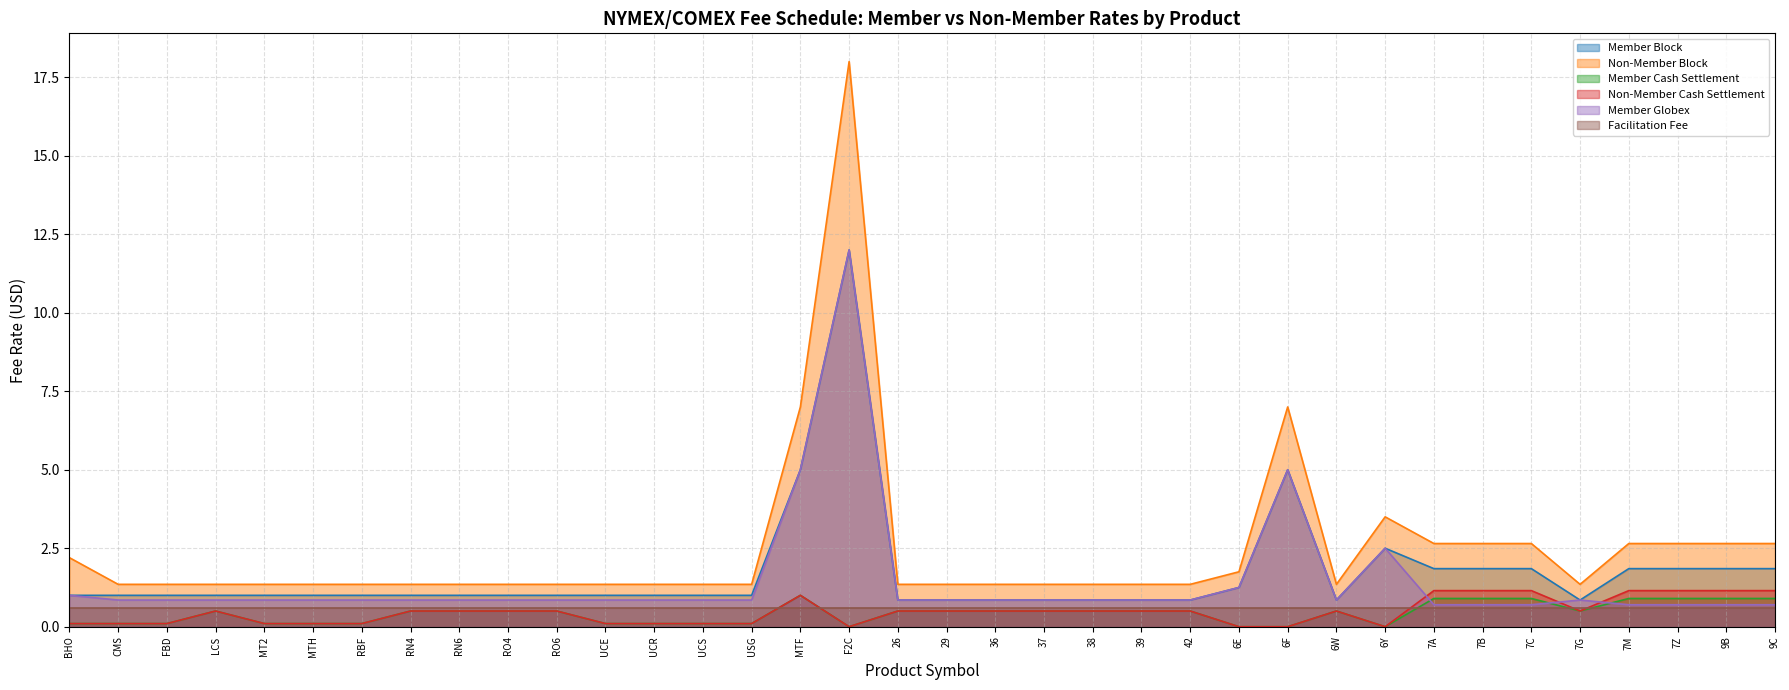

True or false: Member Globex and Member Cash Settlement cross at least once.

True